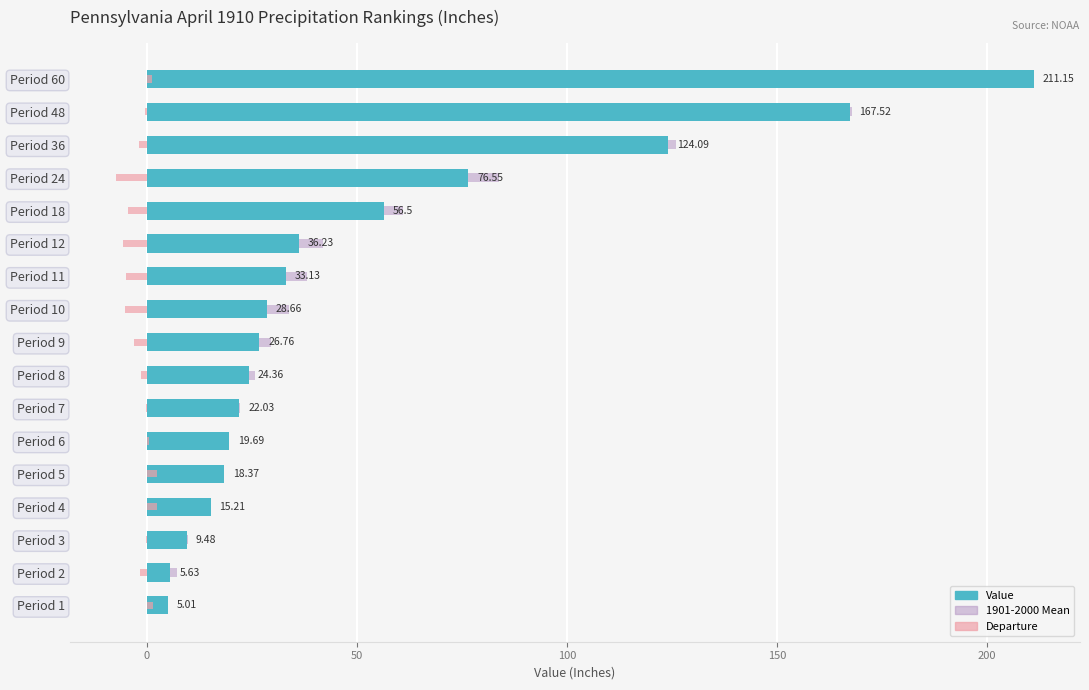

Rank the series at Period 8 from lowest to highest value.

Departure, Value, 1901-2000 Mean